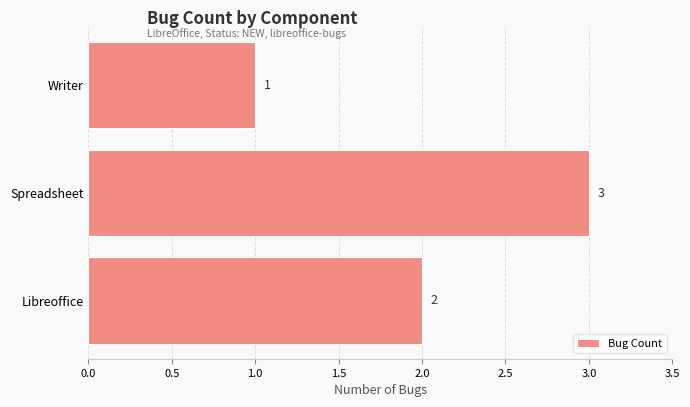

List the labels in order of value, smallest first.

Writer, Libreoffice, Spreadsheet